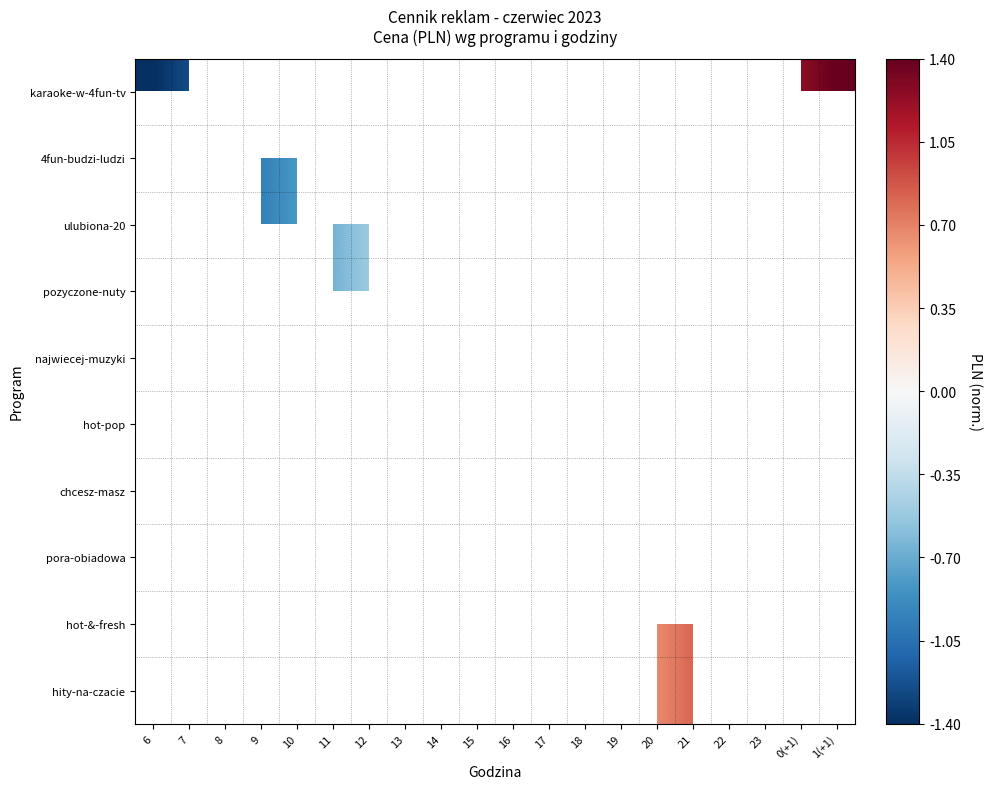

Count the number of categories in the chart.

20